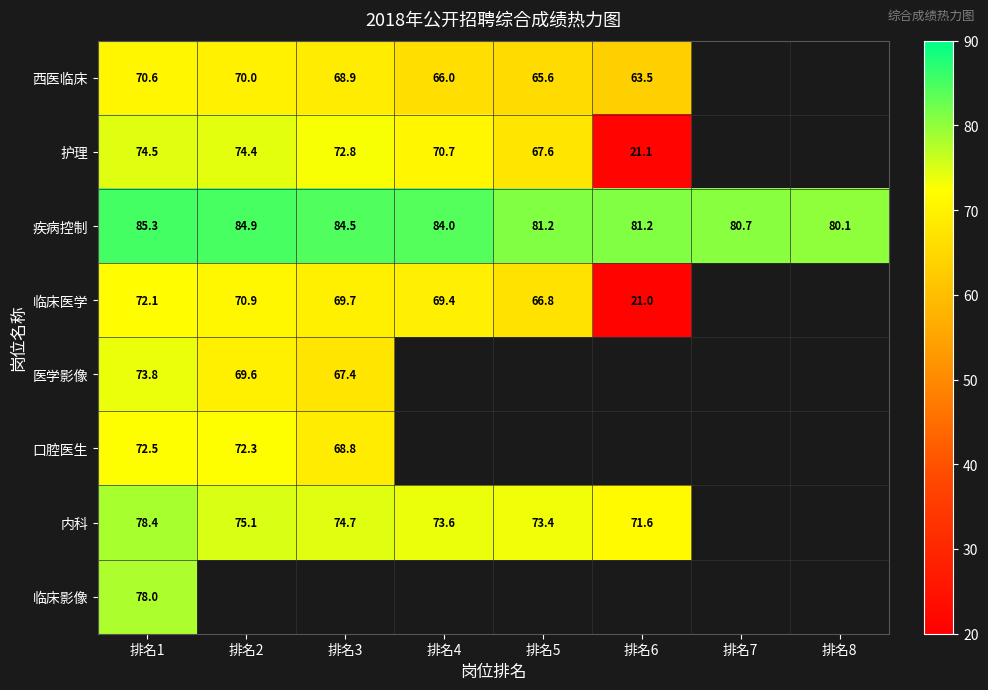

Which category has the lowest value in the 口腔医生 series?

排名3